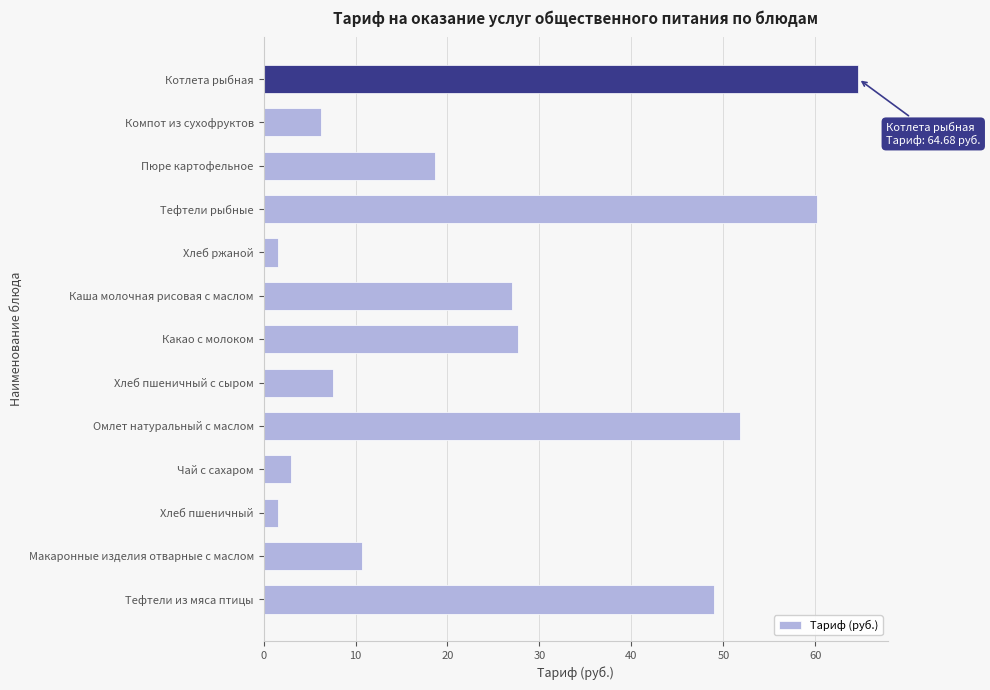

Which label corresponds to the largest value in the chart?

Котлета рыбная